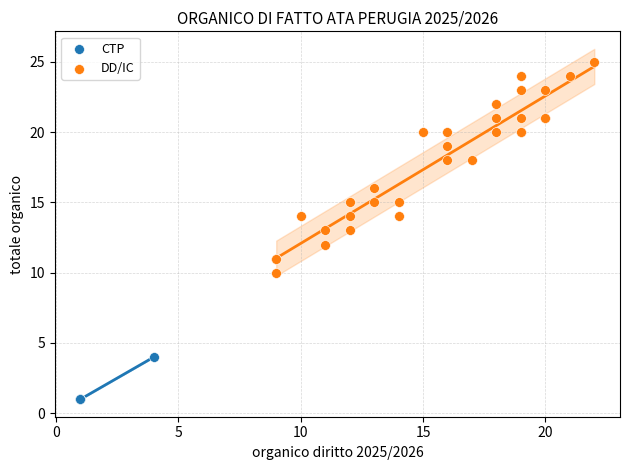

Which series contains the lowest Y value?

CTP